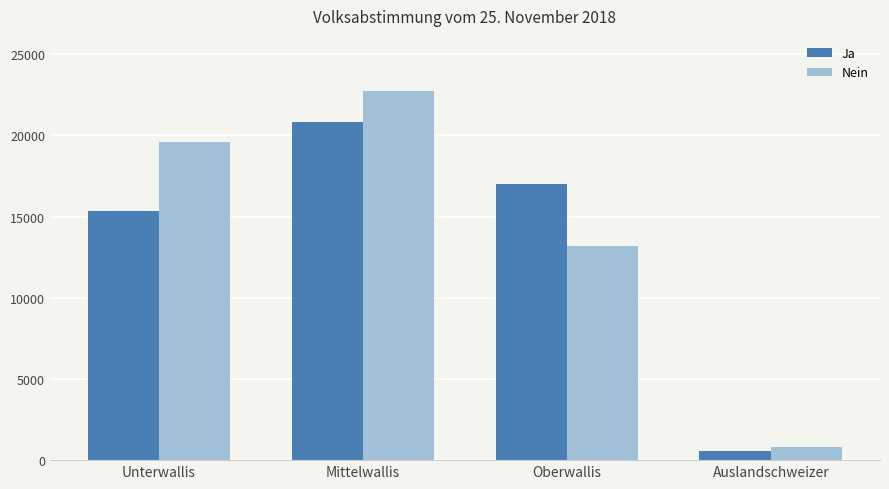

What is the sum of all Ja values?

53800